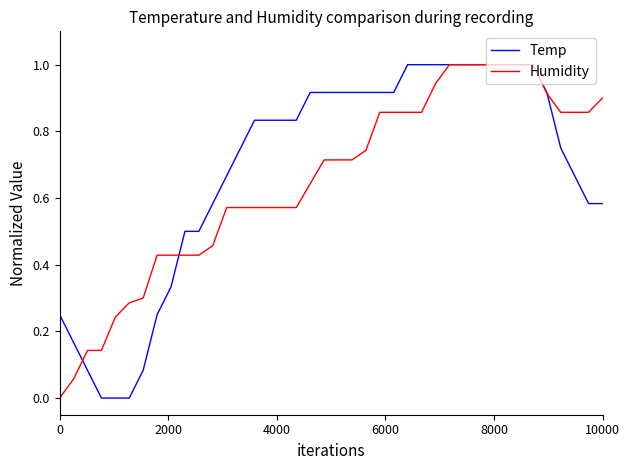

At how many categories does at least one series exceed 0?

40